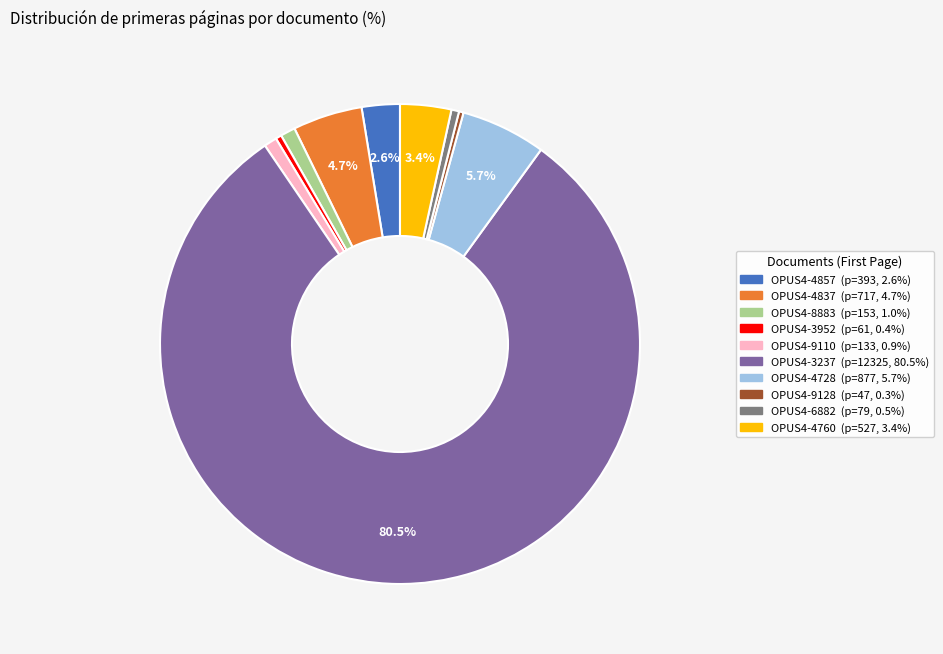

Count the number of slices in the pie.

10